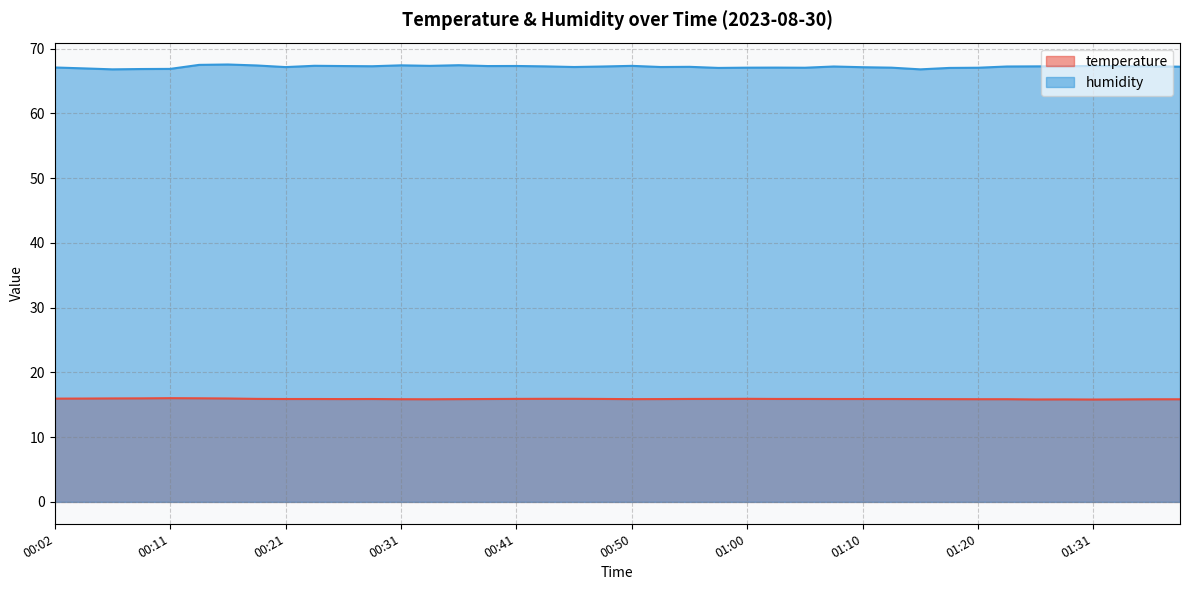

What is the sum of all humidity values?

2687.7